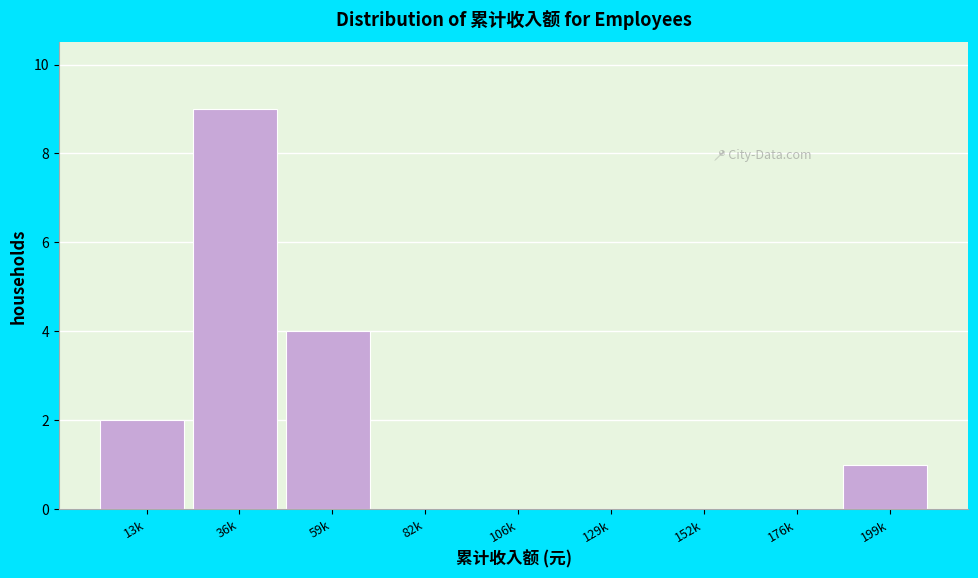

Reading left to right, what are all the values shown in this chart?

13k=2	36k=9	59k=4	82k=0	106k=0	129k=0	152k=0	176k=0	199k=1